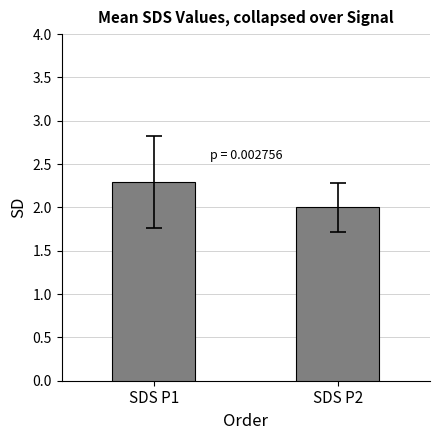

Which category has the highest value across all series?

SDS P1